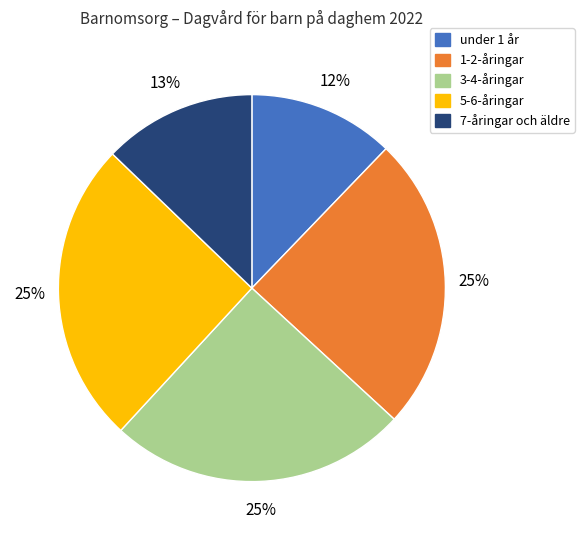

Is there a majority slice in this chart?

No